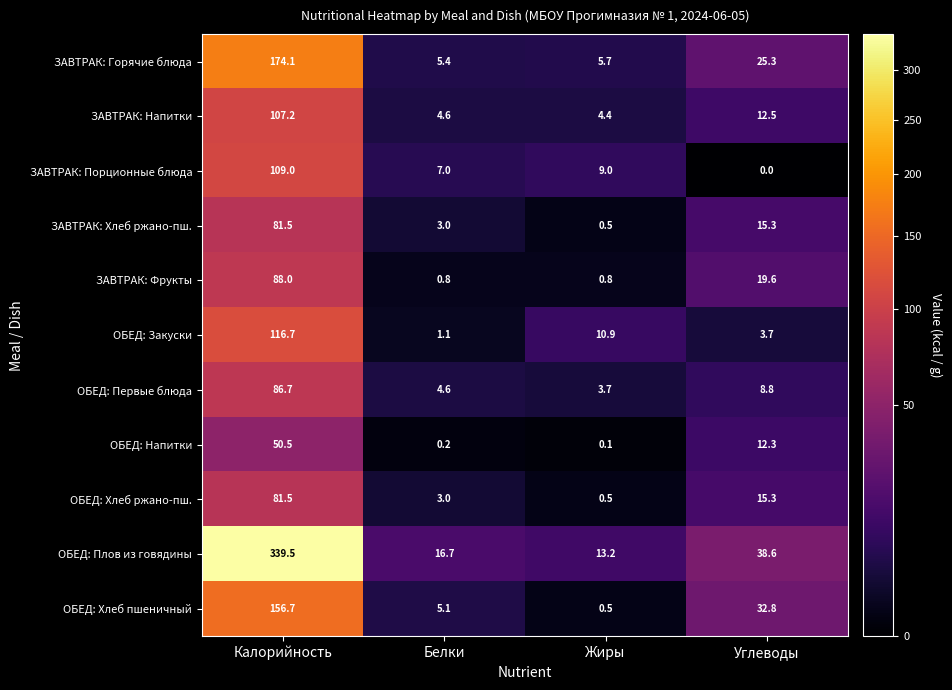

Where does the ОБЕД: Закуски series first go above 10?

Калорийность